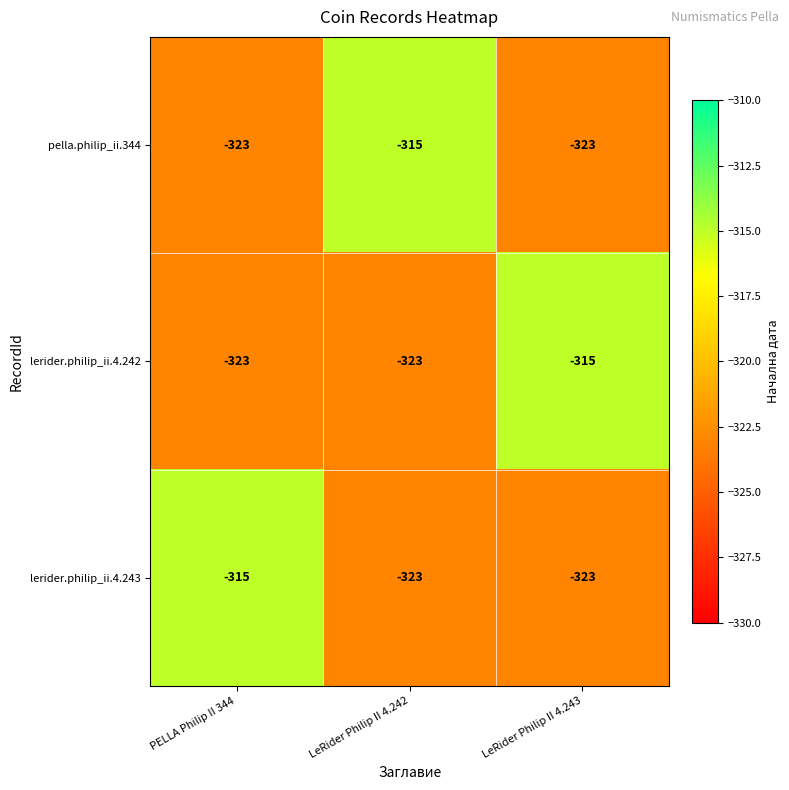

At how many categories does at least one series exceed -319?

3